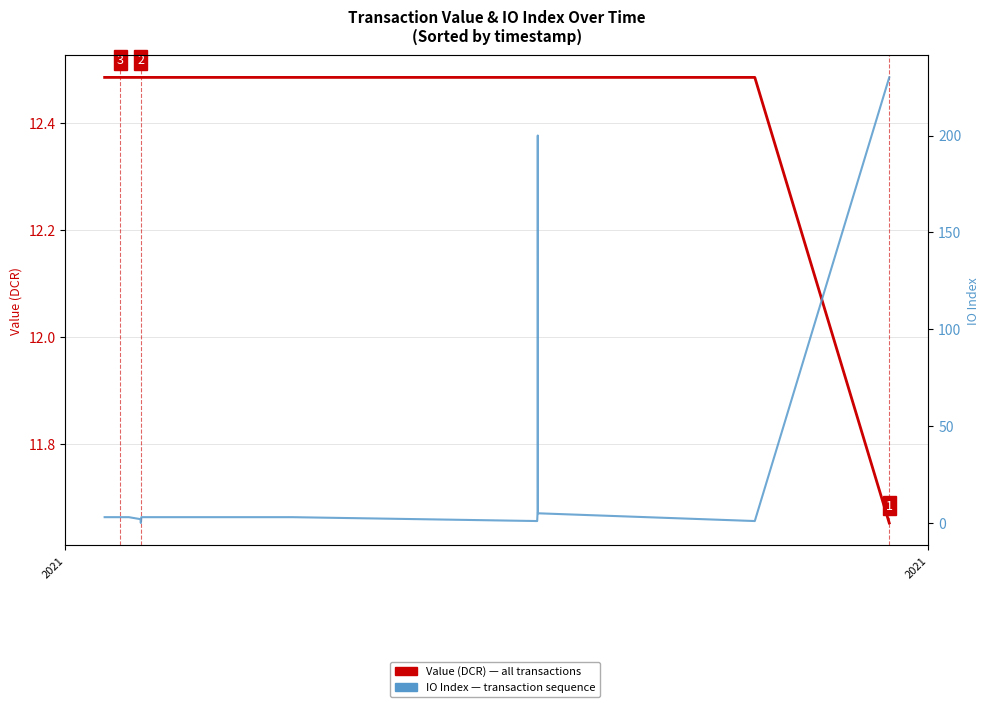

What are all the series names shown in the legend?

Value (DCR), IO Index